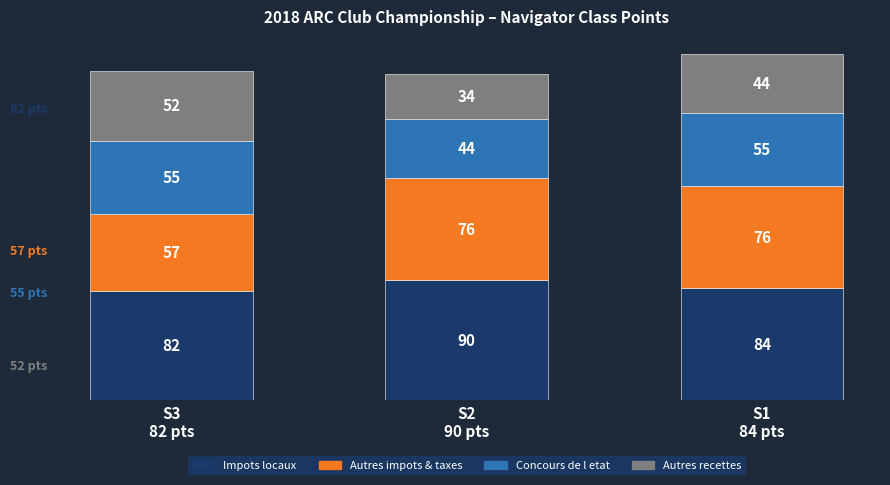

What is the average value of the Impots locaux series?

85